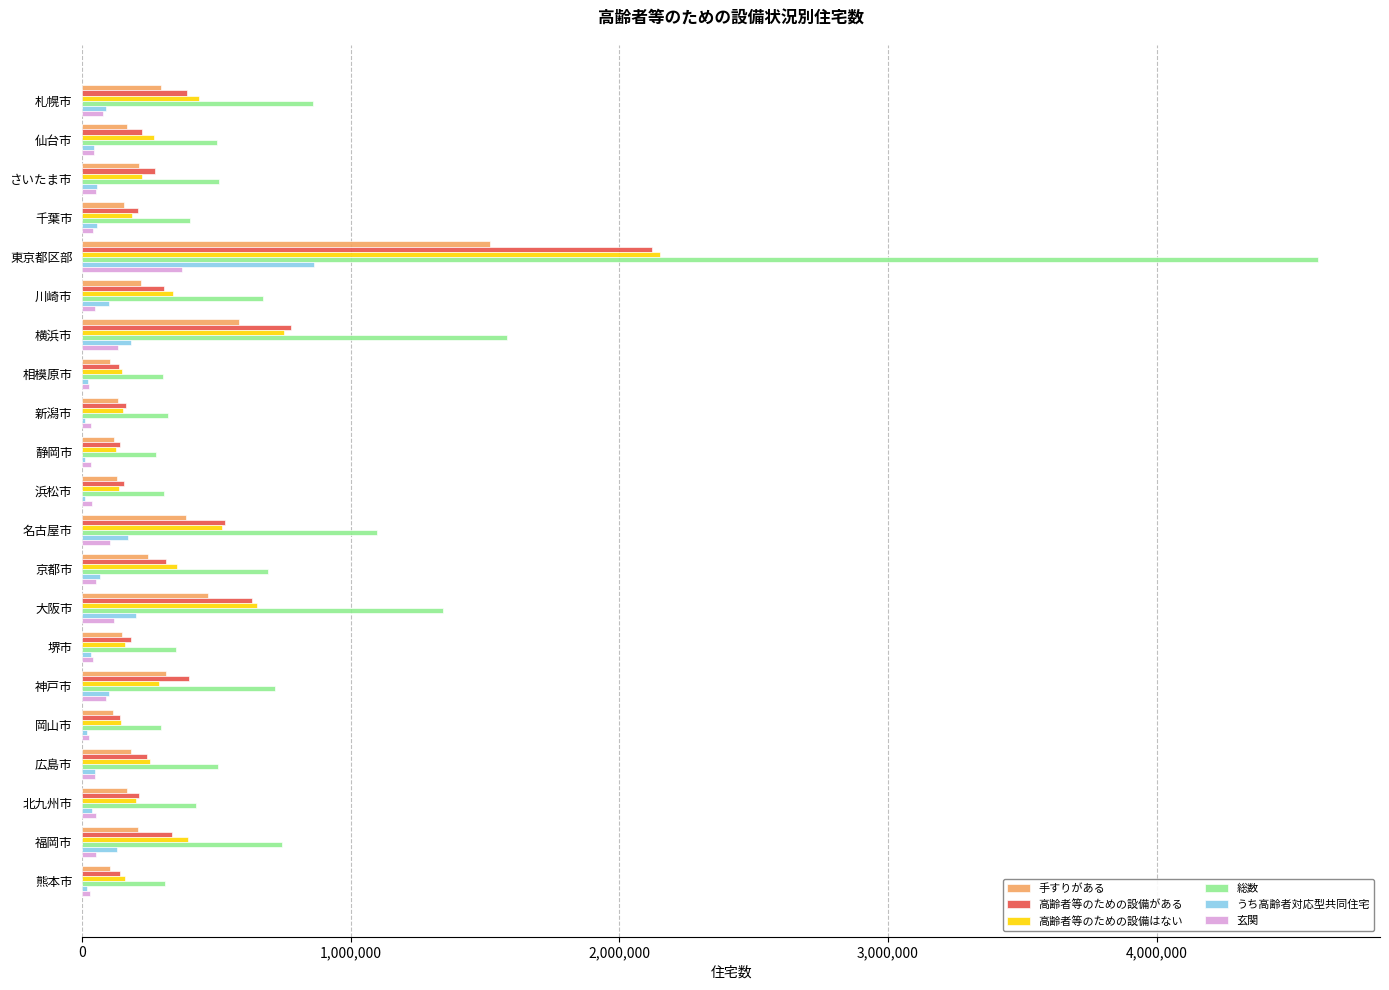

What is the maximum value for 玄関?

370310